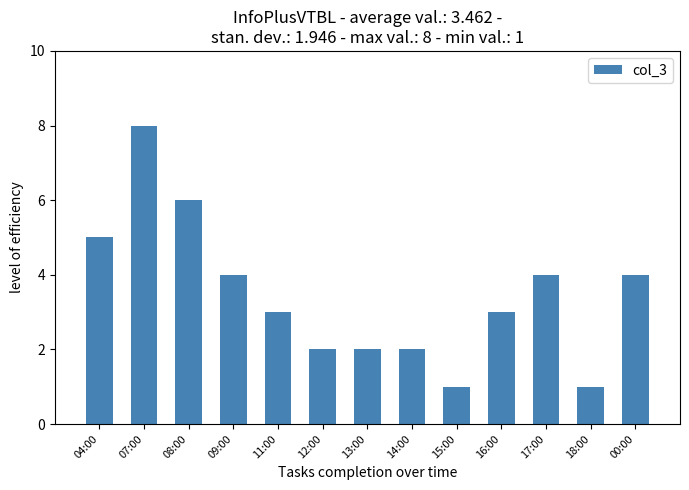

Reading left to right, transcribe all the data shown in this chart.

5	8	6	4	3	2	2	2	1	3	4	1	4